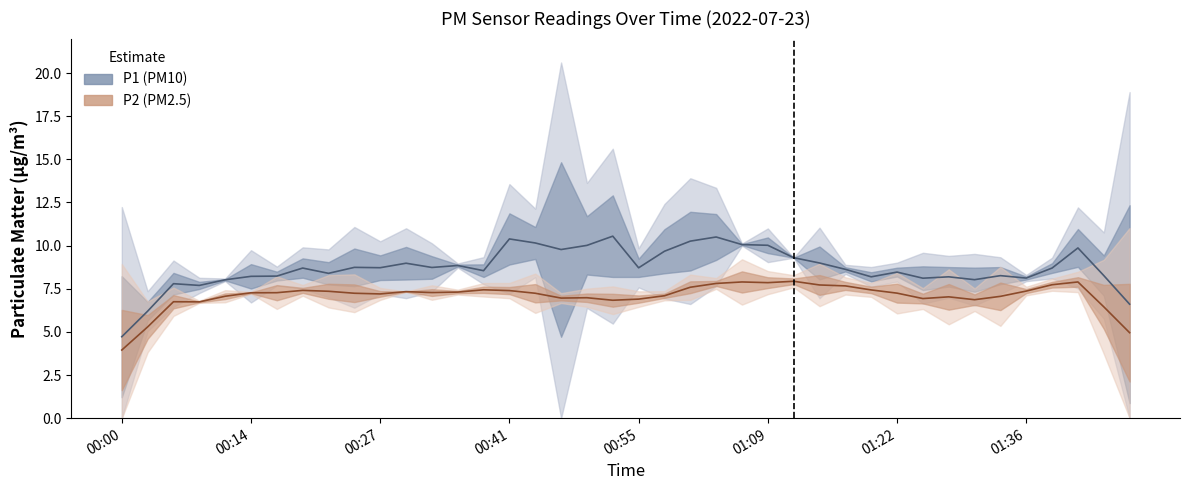

List the series in order of their overall mean, highest first.

P1, P2